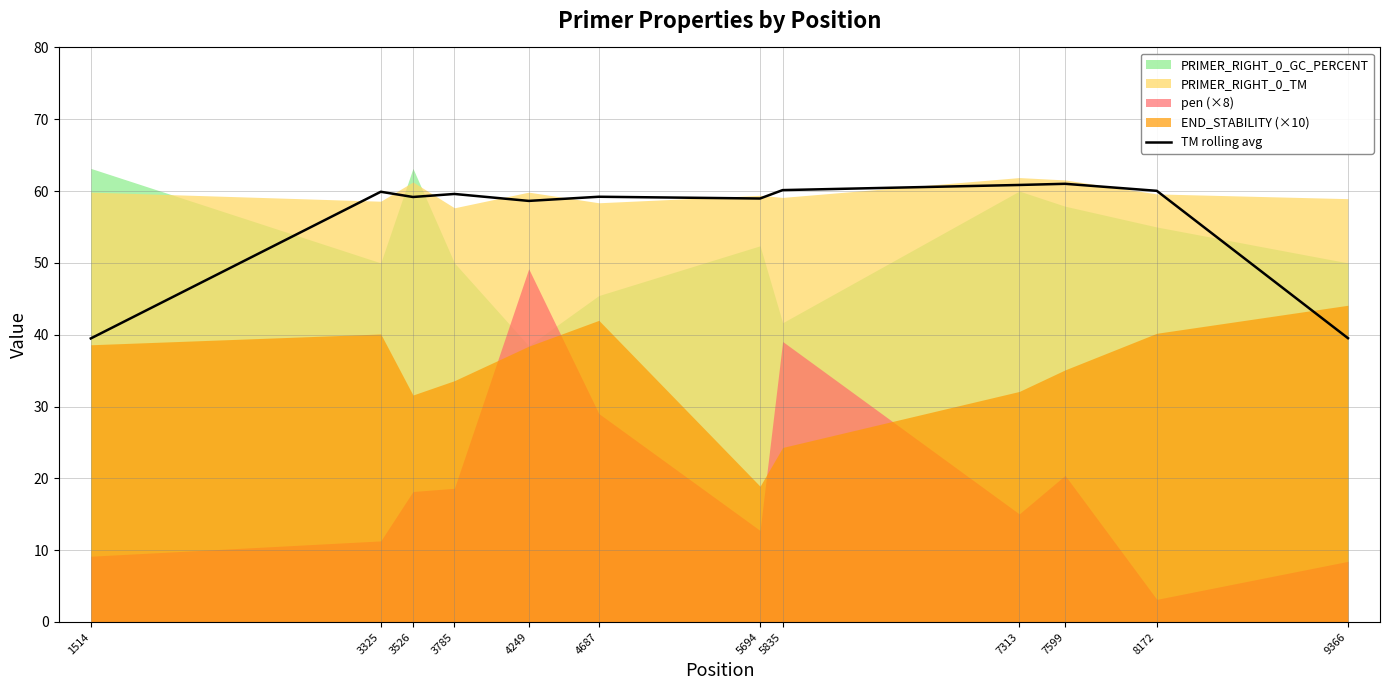

How many categories are shown in the chart?

12